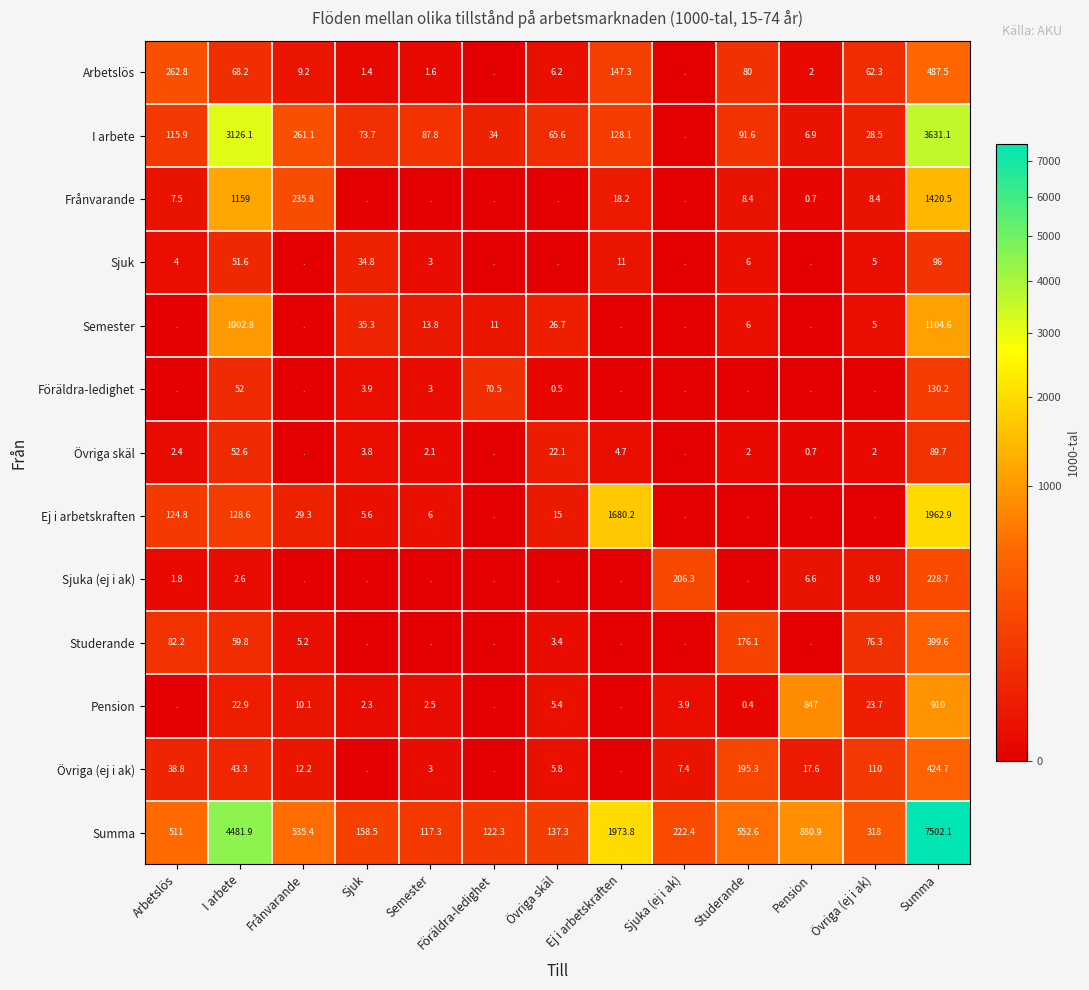

What is the difference between the I arbete values at Övriga (ej i ak) and Semester?

59.3